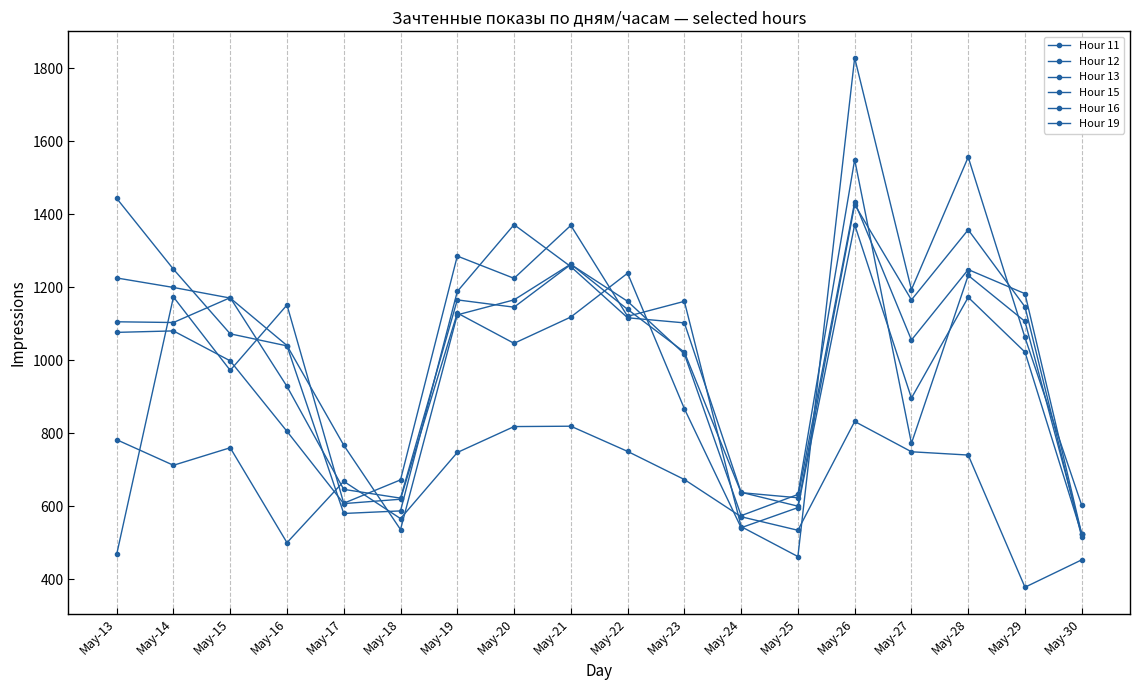

How many values in the Hour 19 series are below 740?

9